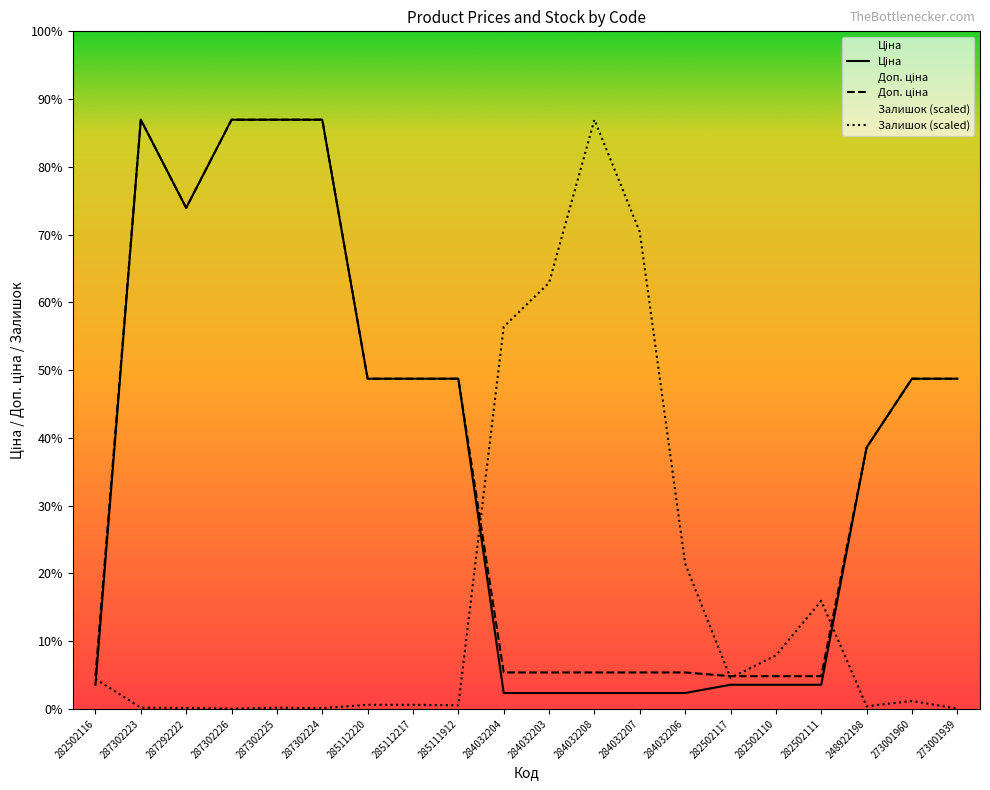

What is the label of the 18th point from the right?

287292222